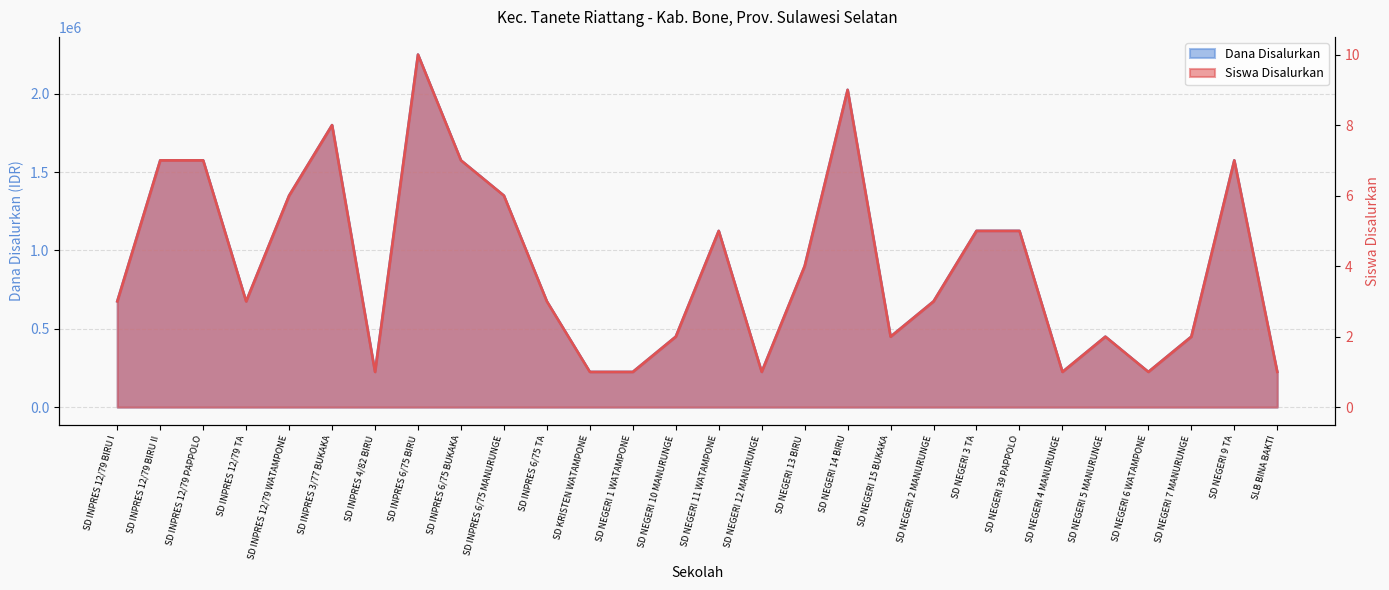

What is the difference between the second highest and second lowest values in the Dana Disalurkan series?

1800000